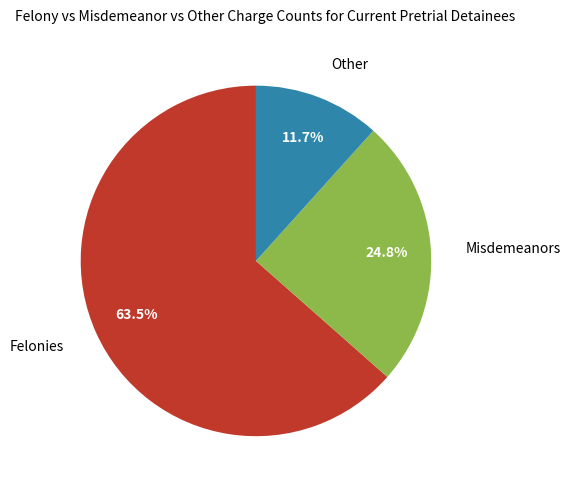

Does any single category account for the majority?

Yes